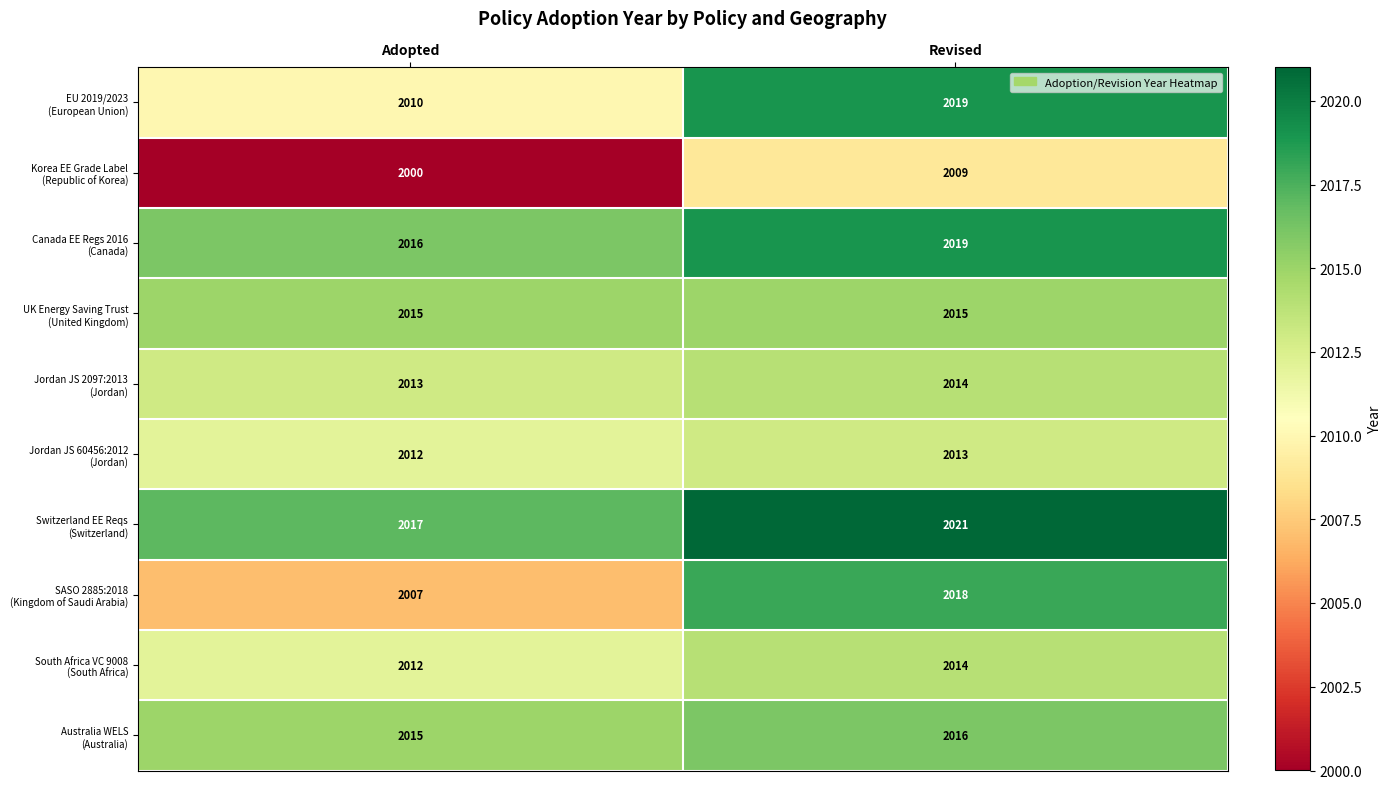

At which category does the chart reach its minimum across all series?

Adopted